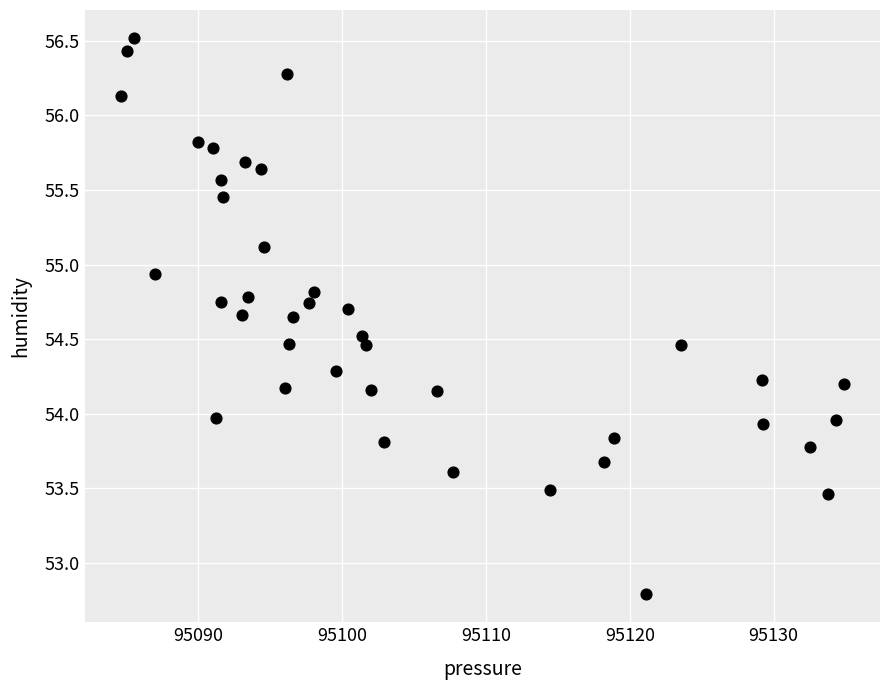

What is the range of Y values (max minus min)?

3.7